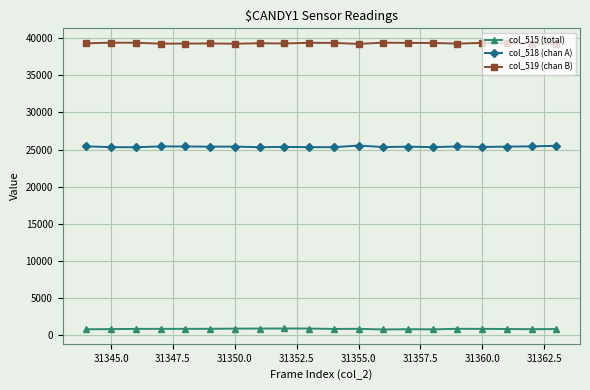

What is the greatest value displayed?

39412